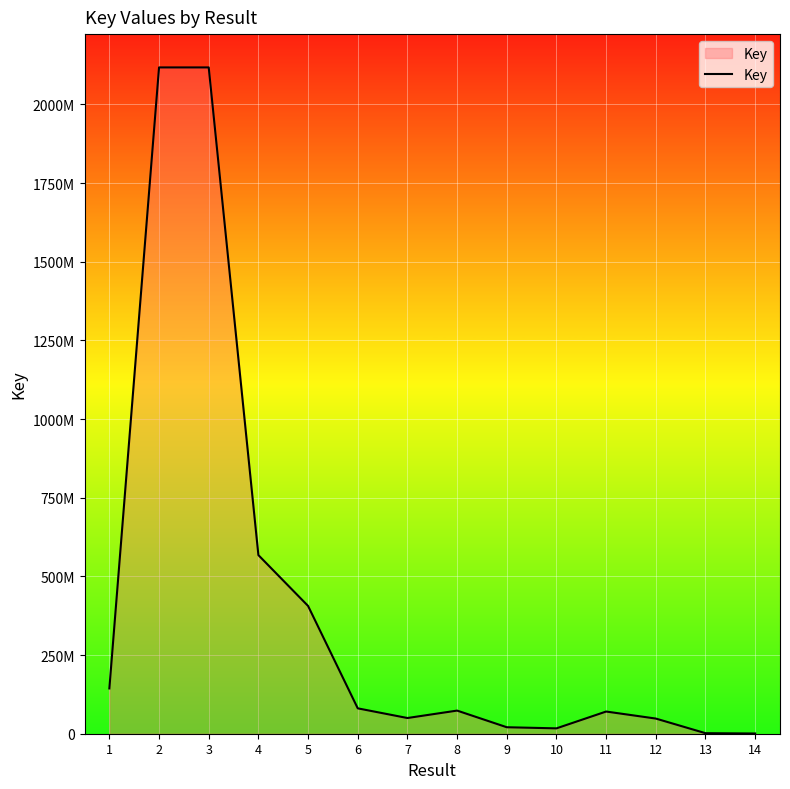

Does the chart have visible grid lines?

Yes